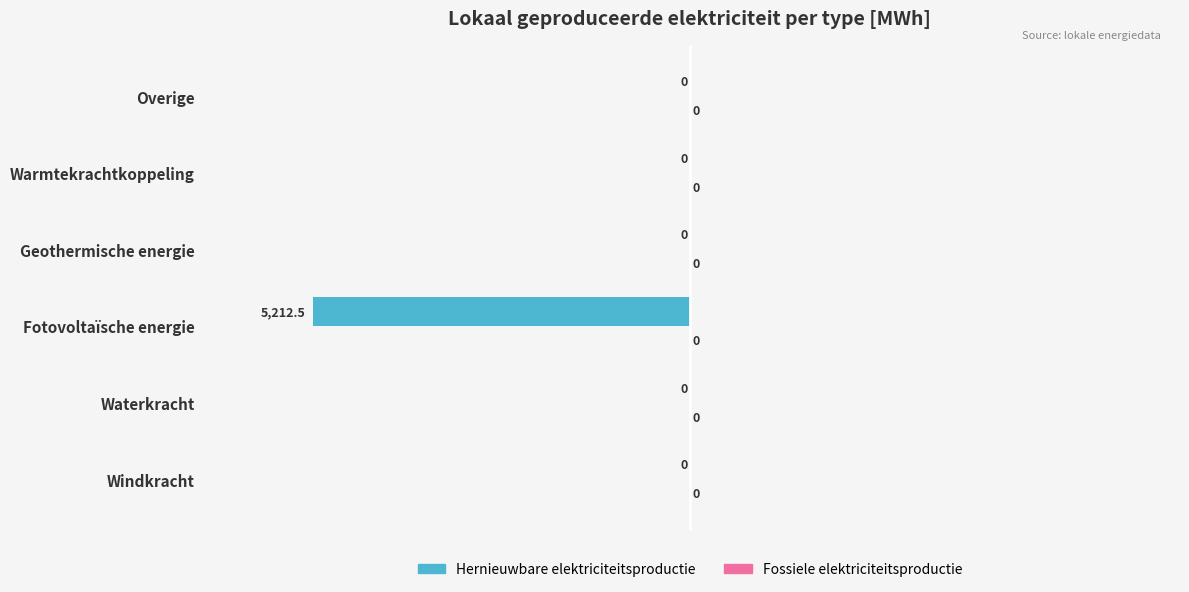

Is it true that the value at Geothermische energie is 0.0?

True